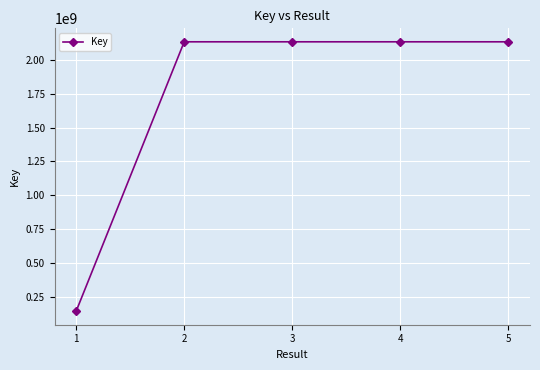

What is the ratio of the value at 3 to the value at 5?

1.0